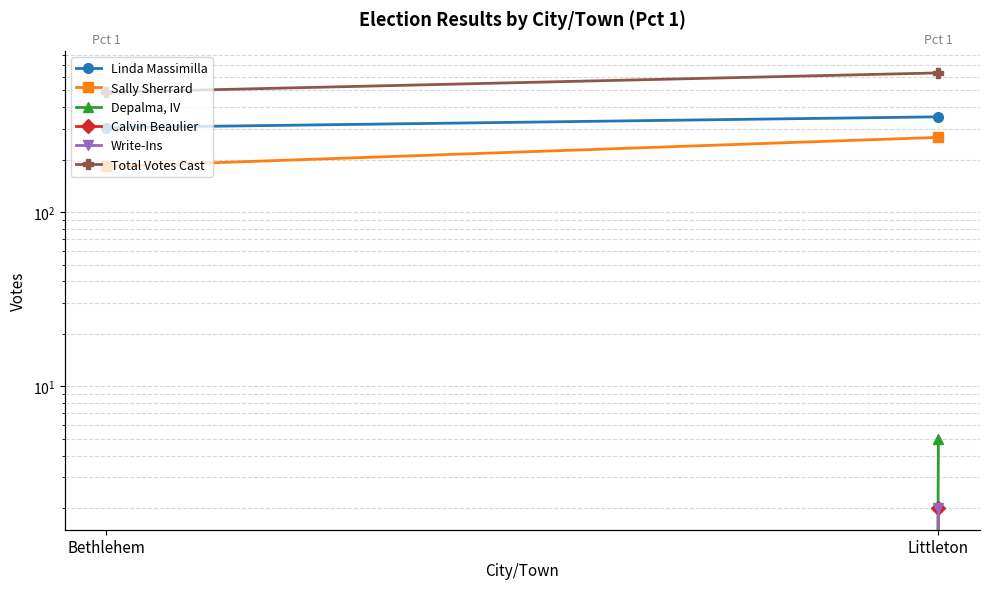

What is the sum of the Sally Sherrard values at Littleton and Bethlehem?

452